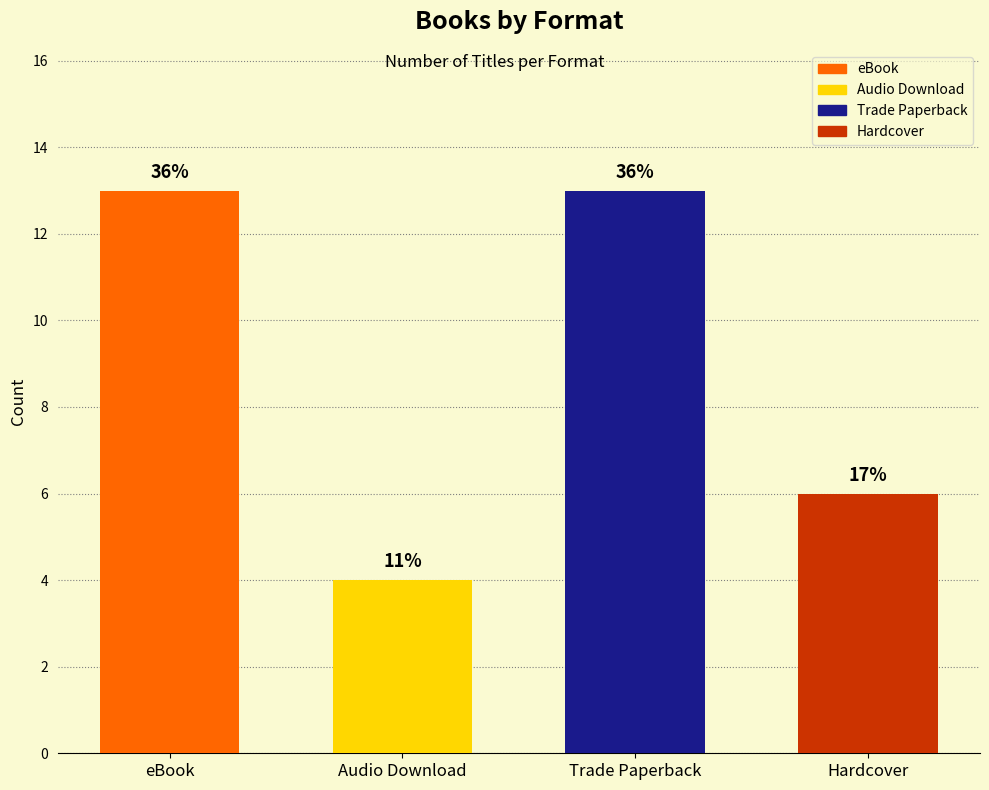

Reading left to right, what are all the values shown in this chart?

13	4	13	6